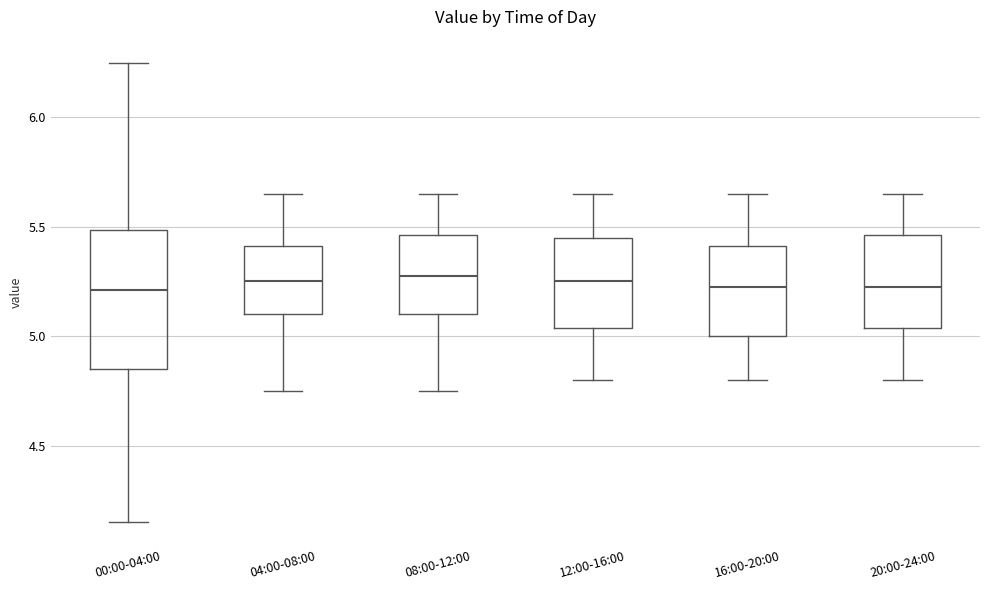

Reading left to right, read every box against the y-axis: the position of its median line, the range the box covers, and the ends of its whiskers. The values are not printed on the chart, so give them approximately, as read against the axis.

00:00-04:00: median 5.20, box 4.85 to 5.50, whiskers 4.15 to 6.25
04:00-08:00: median 5.25, box 5.10 to 5.40, whiskers 4.75 to 5.65
08:00-12:00: median 5.30, box 5.10 to 5.45, whiskers 4.75 to 5.65
12:00-16:00: median 5.25, box 5.05 to 5.45, whiskers 4.80 to 5.65
16:00-20:00: median 5.25, box 5.00 to 5.40, whiskers 4.80 to 5.65
20:00-24:00: median 5.25, box 5.05 to 5.45, whiskers 4.80 to 5.65